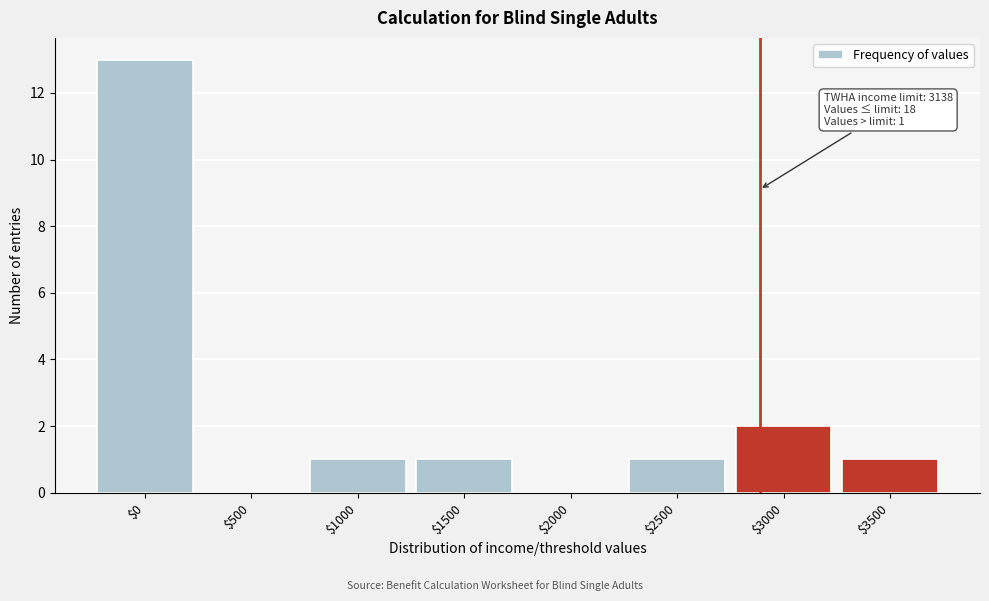

Is it true that the value at $2500 is 0?

False